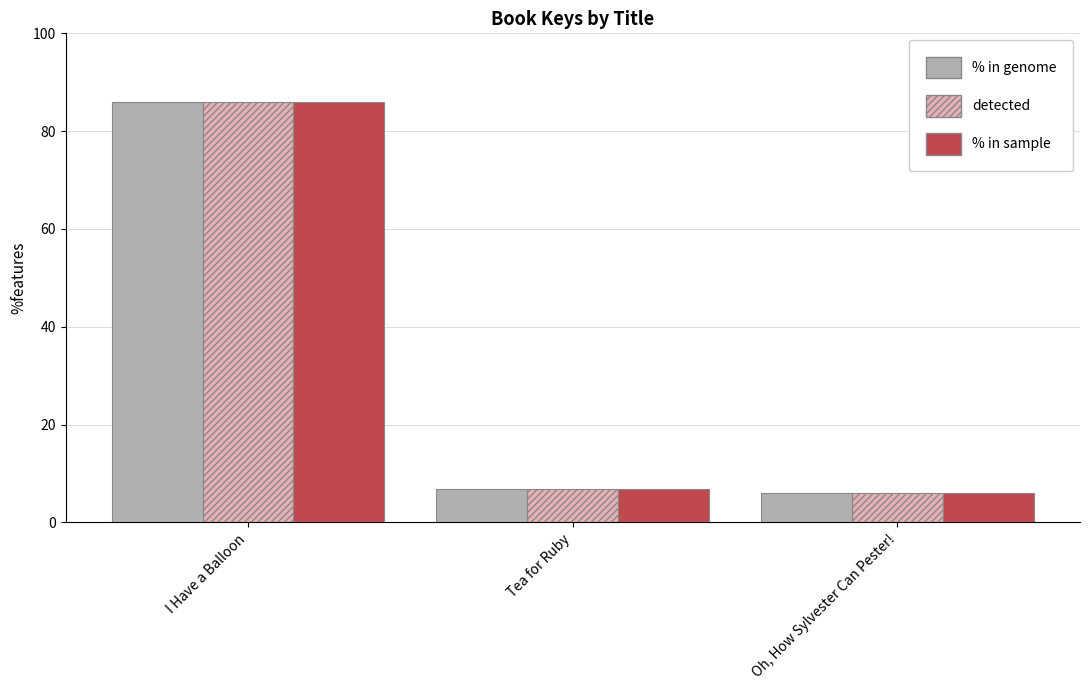

The value of detected at Oh, How Sylvester Can Pester! is 6.0. True or false?

True